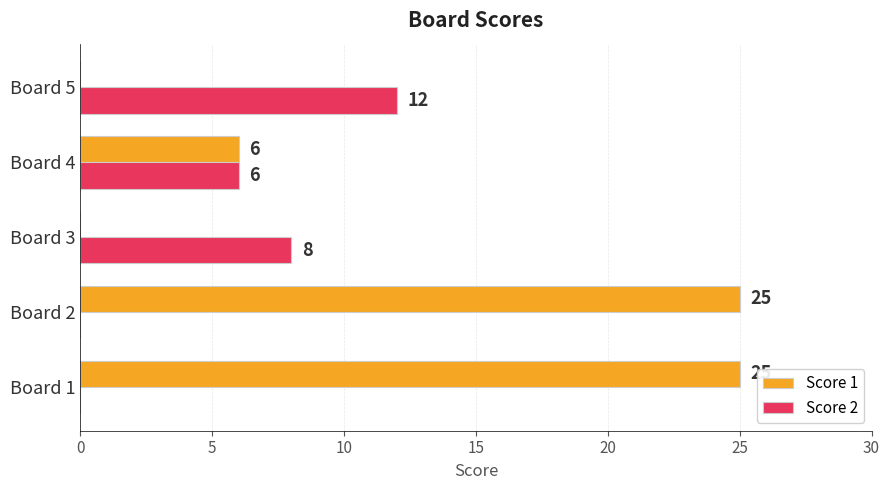

What is the highest value of the Score 2 series?

12